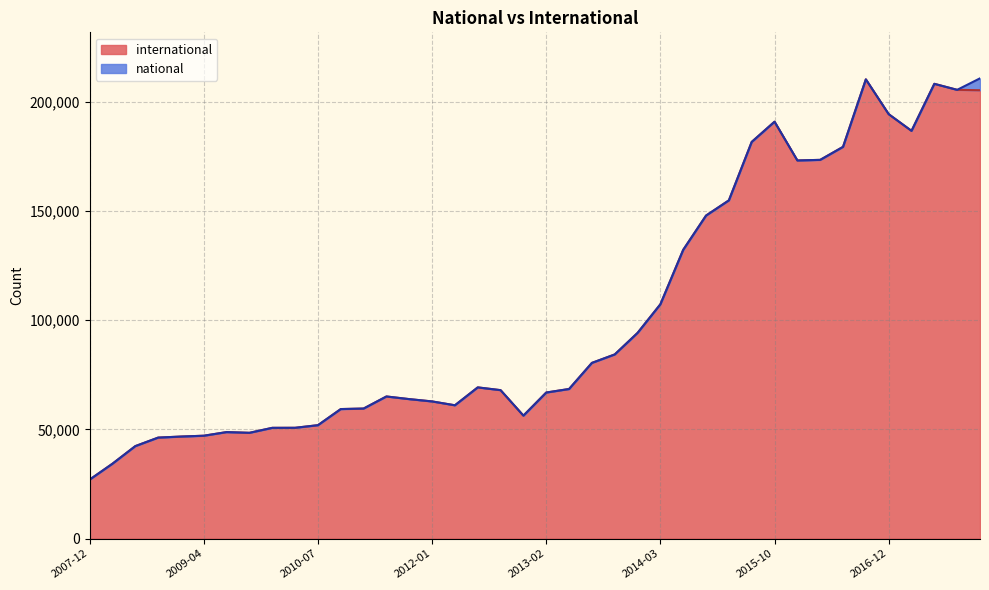

What is the value of the 15th point from the left?

63861